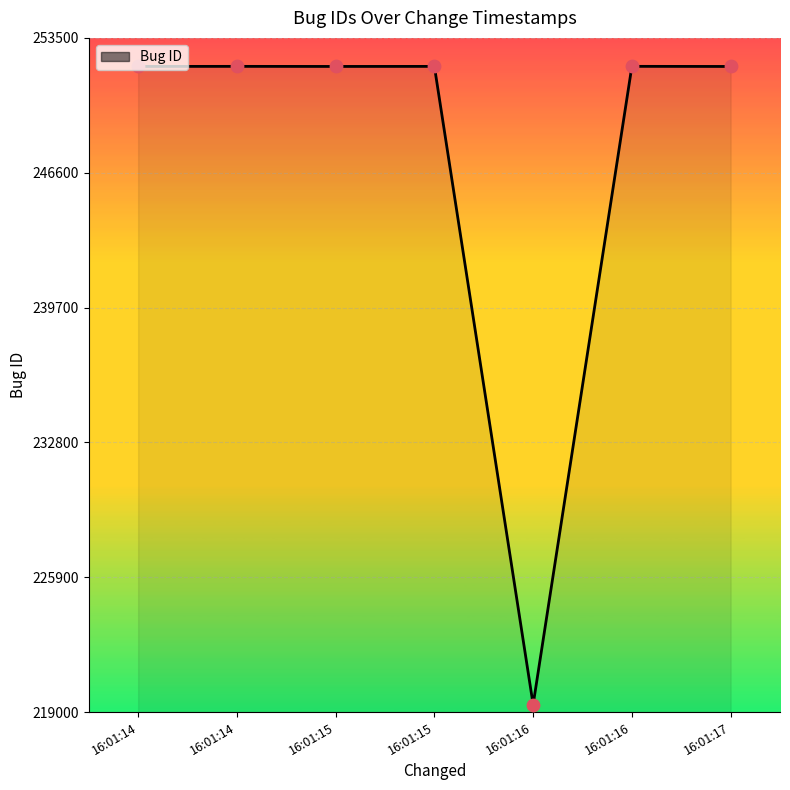

How many lines are shown in the chart?

1